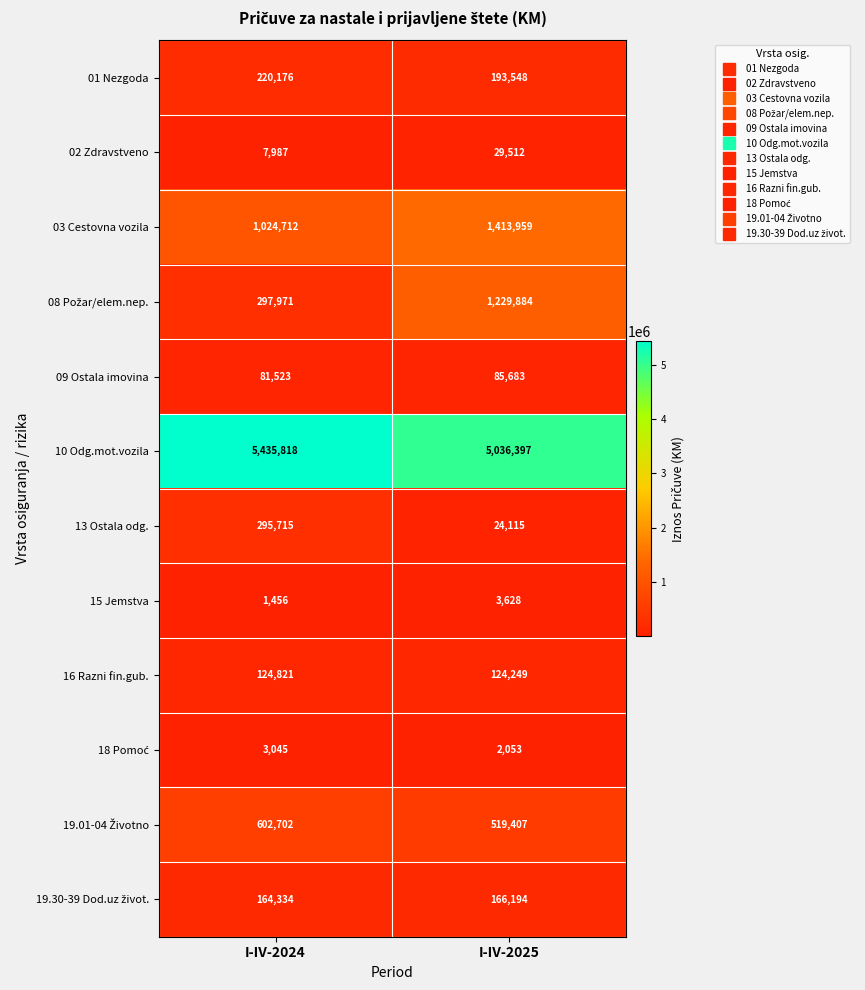

What is the sum of the 16 Razni fin.gub. values at I-IV-2025 and I-IV-2024?

249070